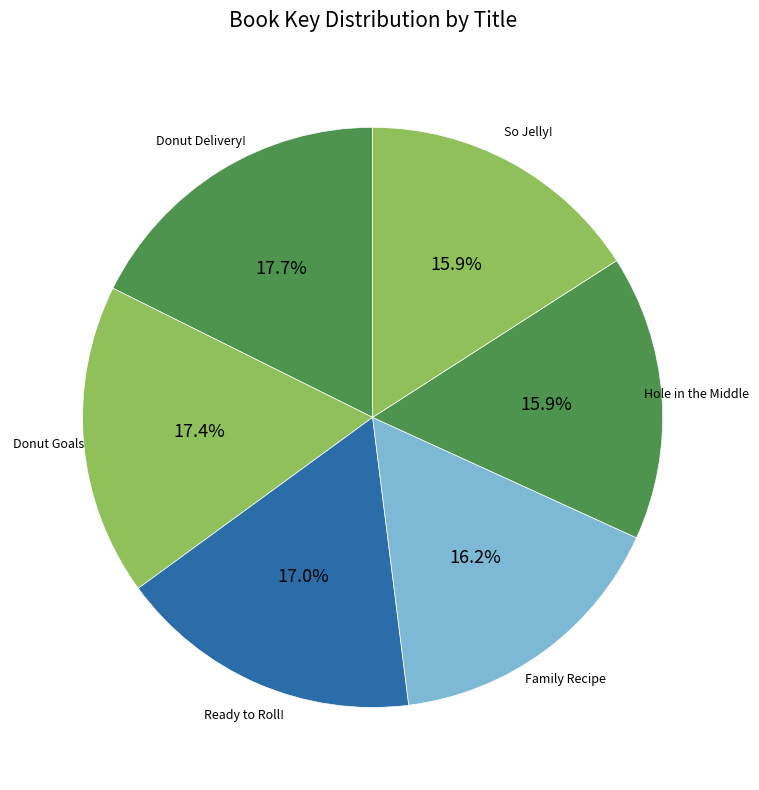

Is there a majority slice in this chart?

No